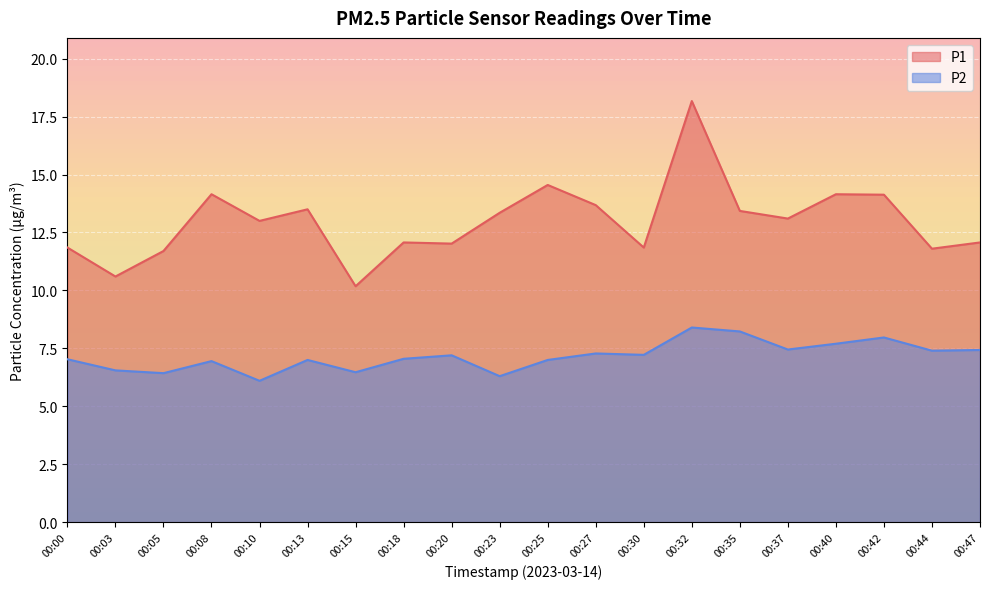

What is the difference between the P1 values at 00:15 and 00:35?

3.2